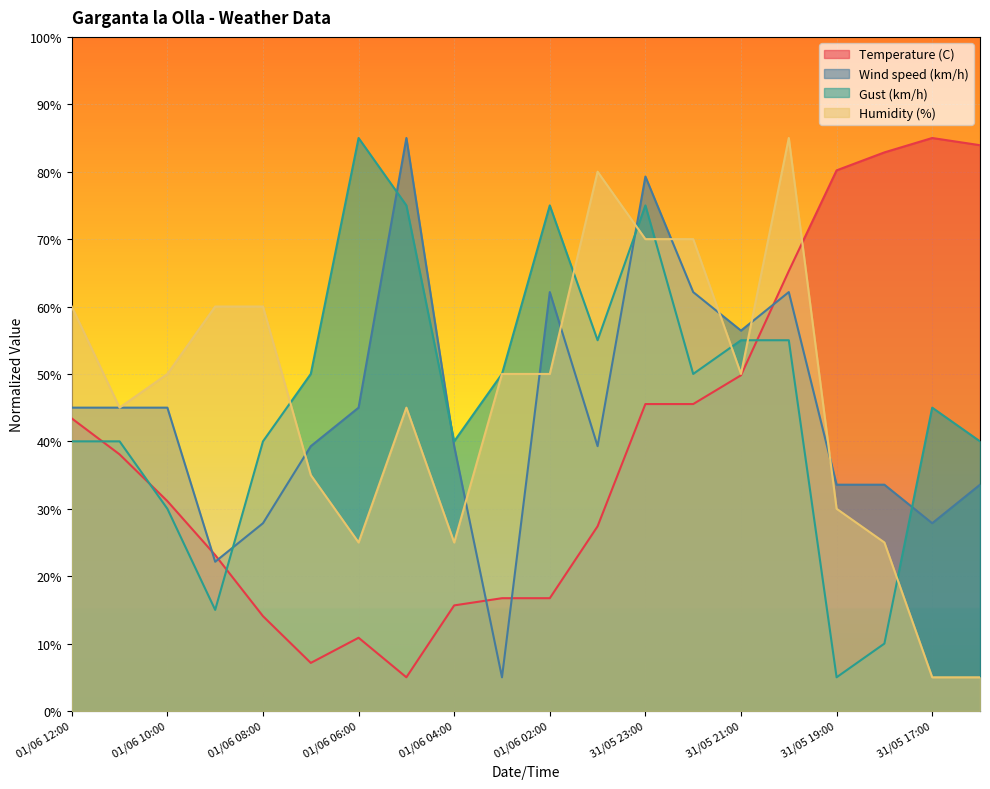

Read the Humidity (%) value at 31/05 21:00.

50.0